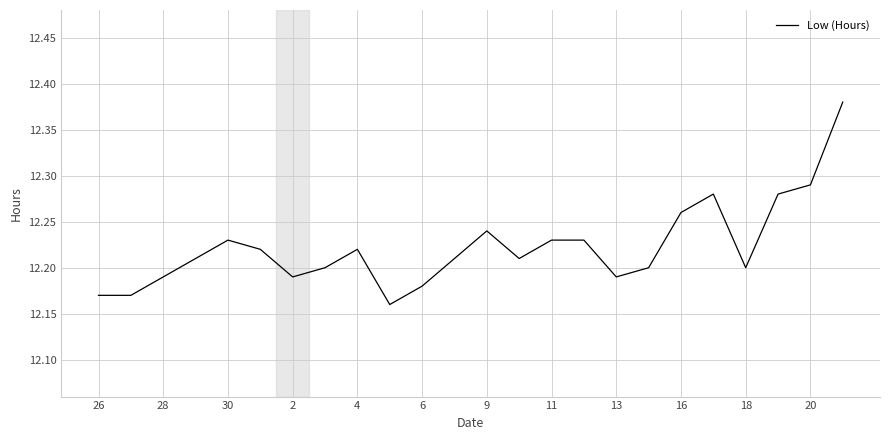

What is the ratio of the value at 16 to the value at 4?

1.0